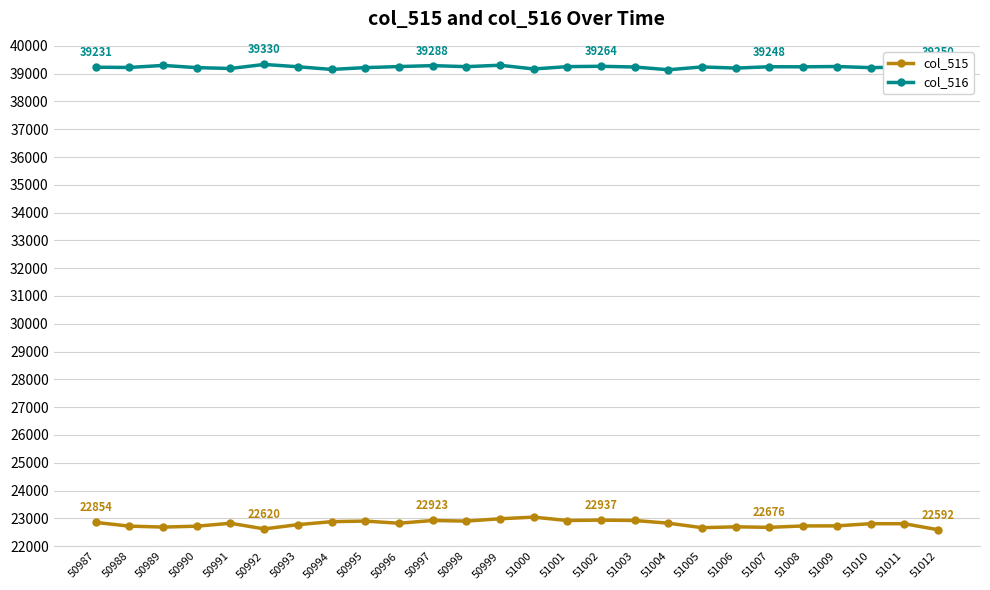

True or false: col_515 and col_516 intersect in this chart.

False